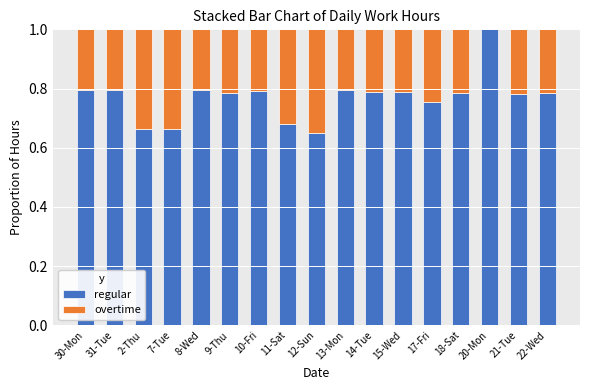

The regular series shows 1.1 at 14-Tue. True or false?

False